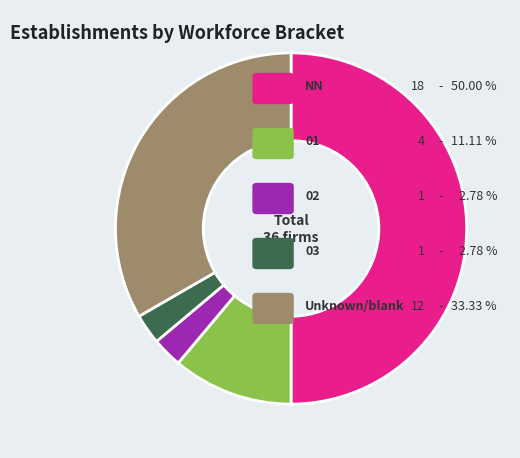

Which category has the smallest portion of the pie?

02